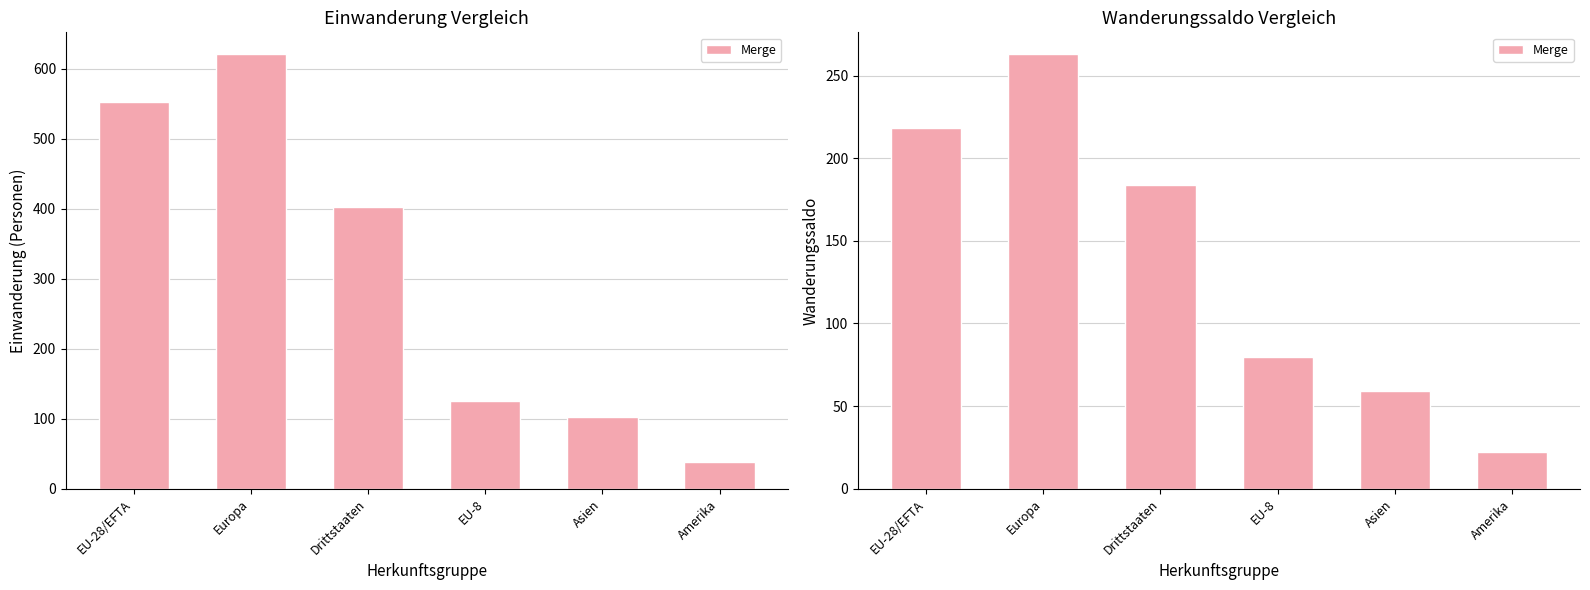

Does the chart contain any negative values?

No